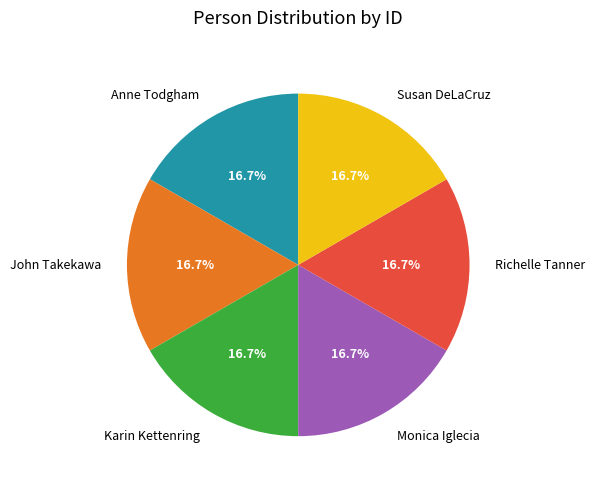

Count the number of slices in the pie.

6